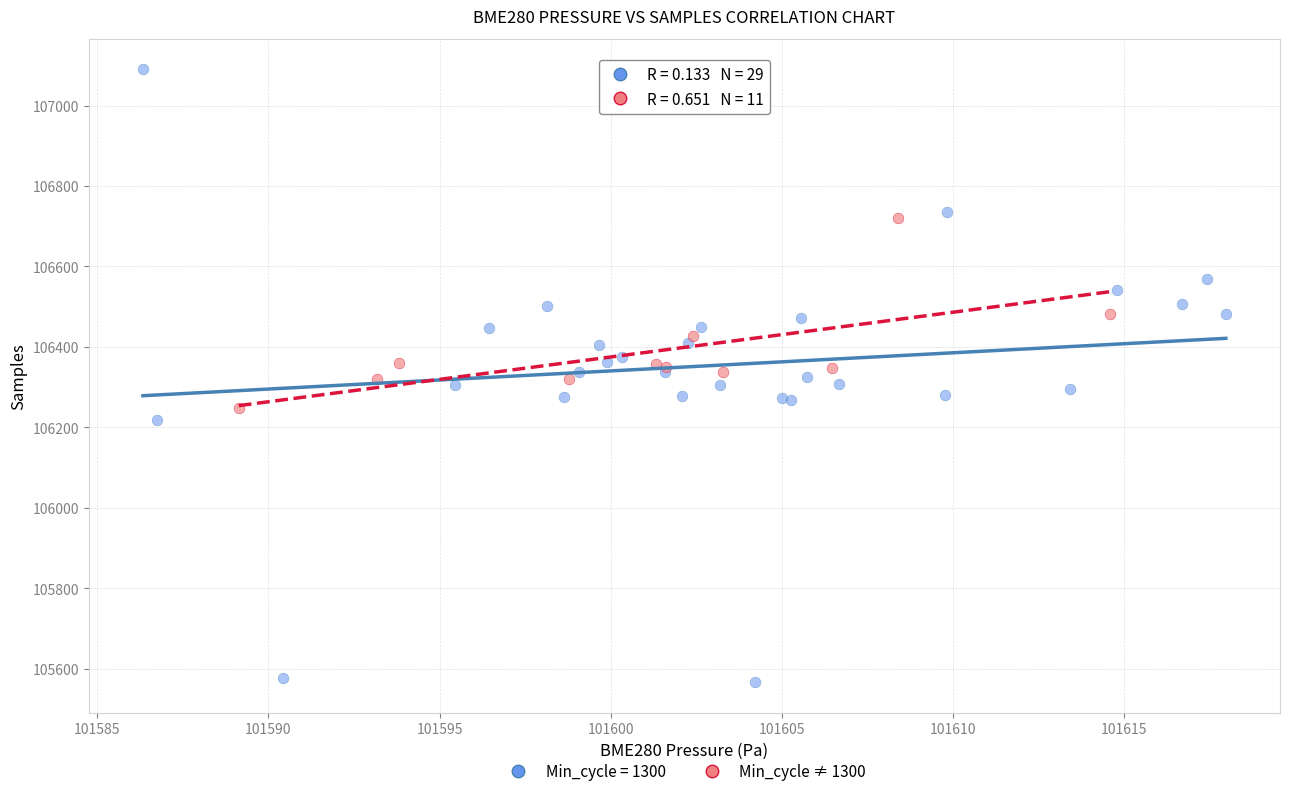

Which series reaches the maximum Y coordinate?

Min_cycle = 1300